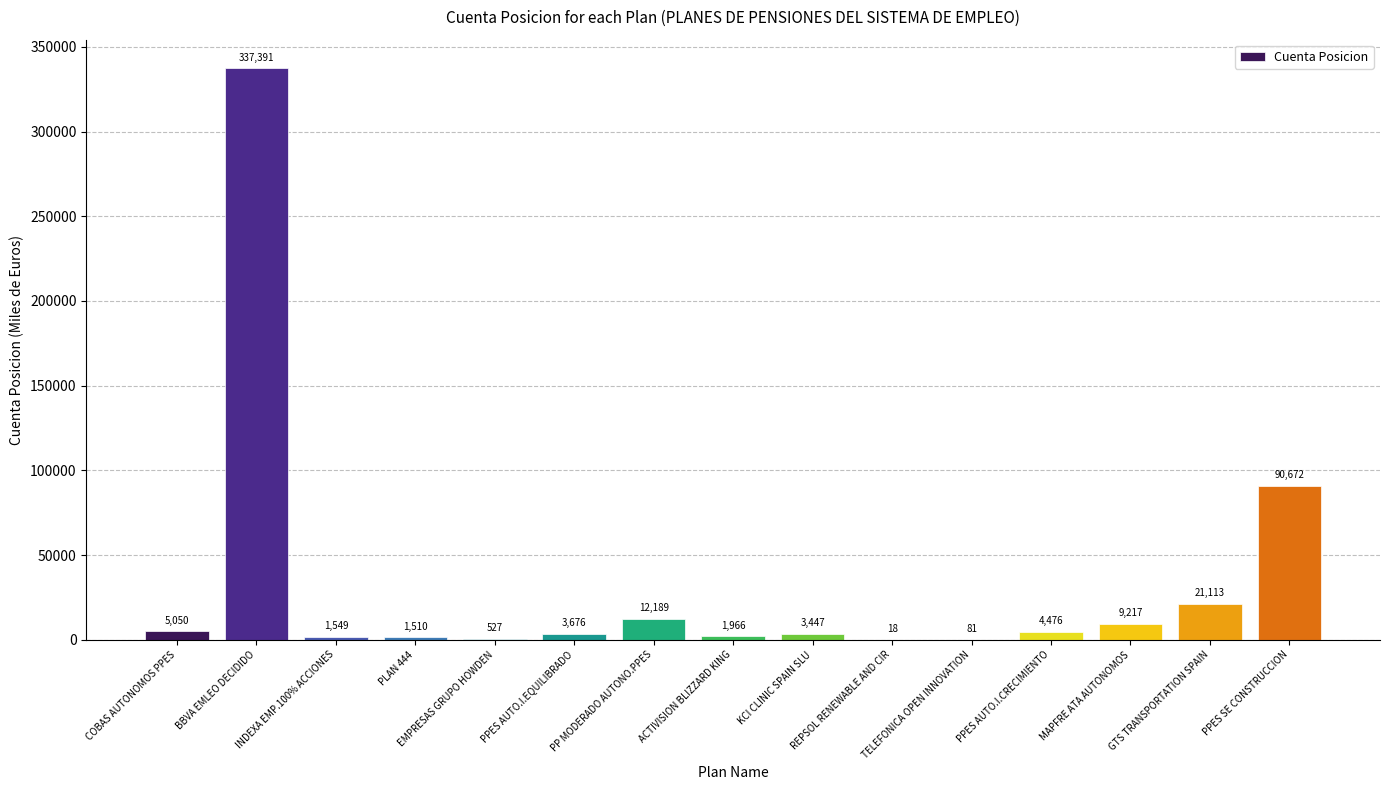

Reading right to left, transcribe all the data shown in this chart.

90672	21113	9217	4476	81	18	3447	1966	12189	3676	527	1510	1549	337391	5050